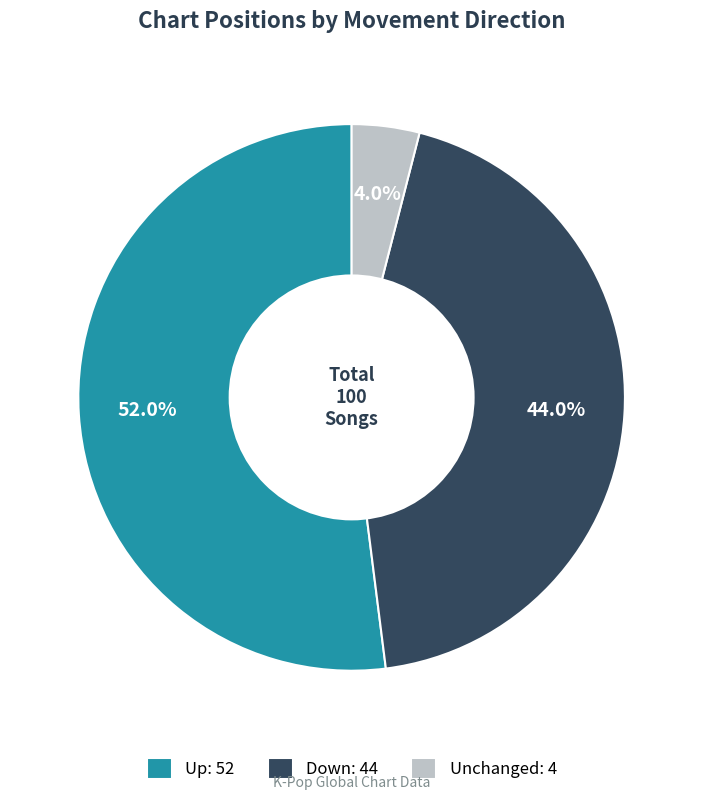

Is there any slice that represents more than half of the pie?

Yes